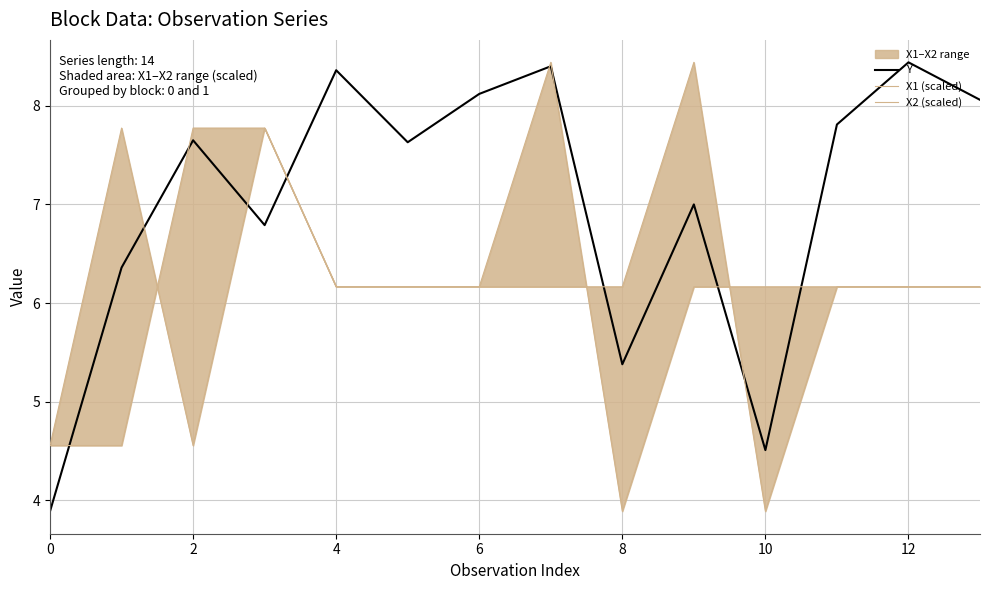

What is the label of the 14th point from the left?

13